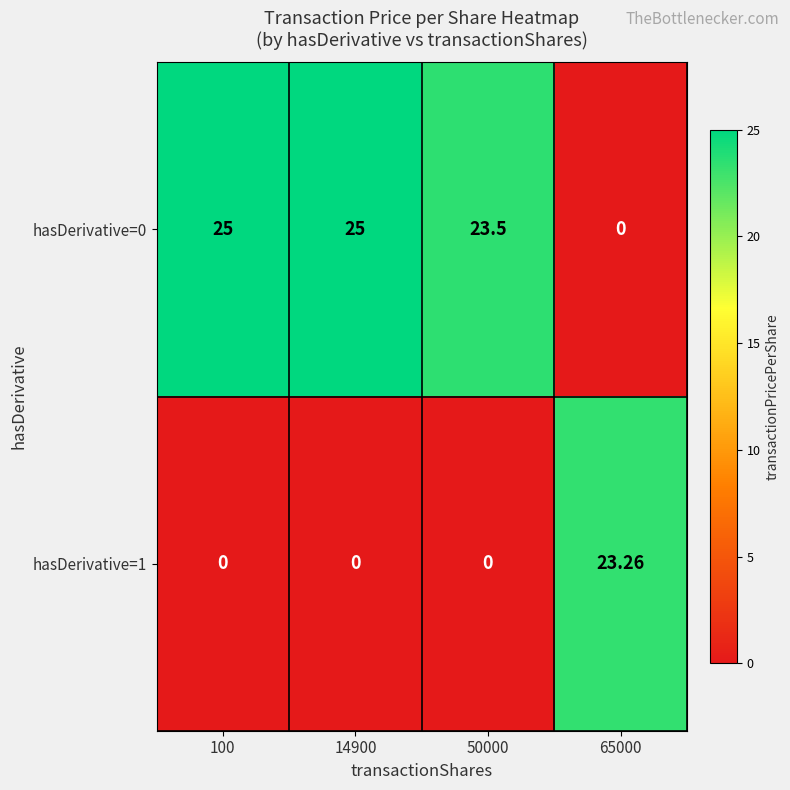

Between 50000 and 65000, which series saw the biggest shift?

hasDerivative=0